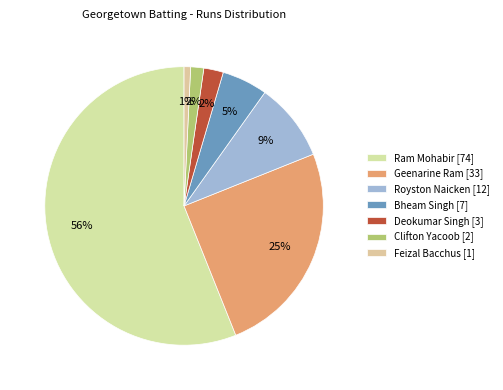

To the nearest percent, what is the combined percentage of Deokumar Singh and Royston Naicken?

11%